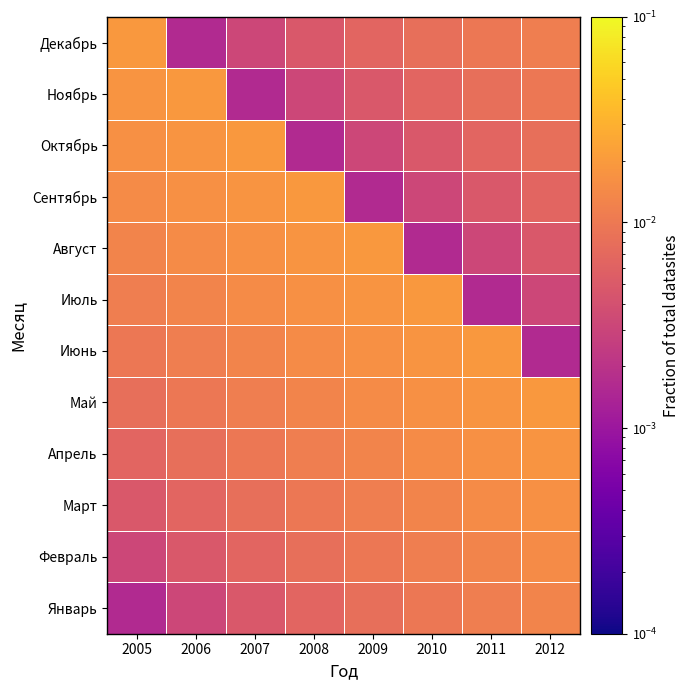

Which category has the highest value across all series?

2012